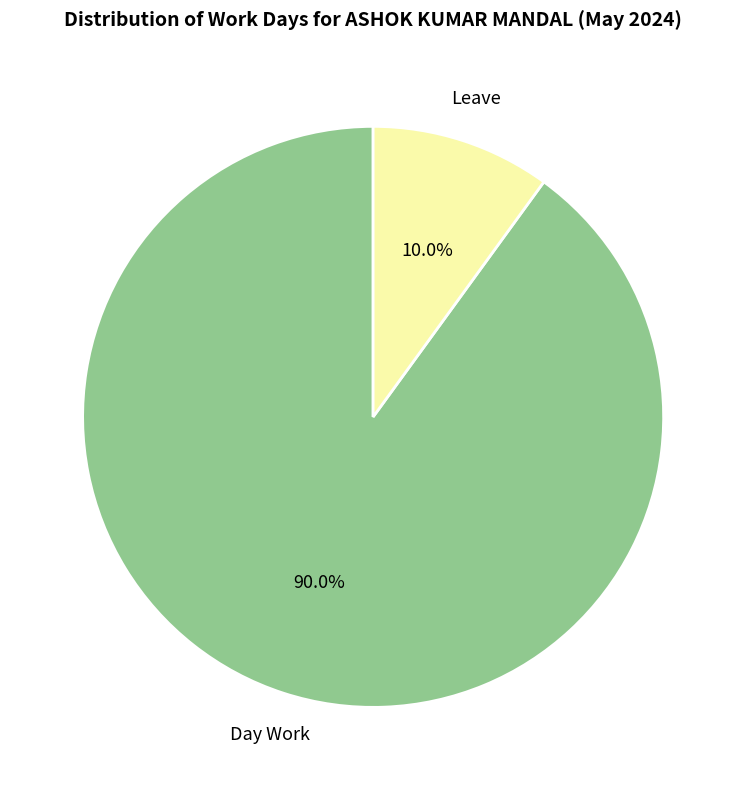

To the nearest percent, what portion does Leave represent?

10%